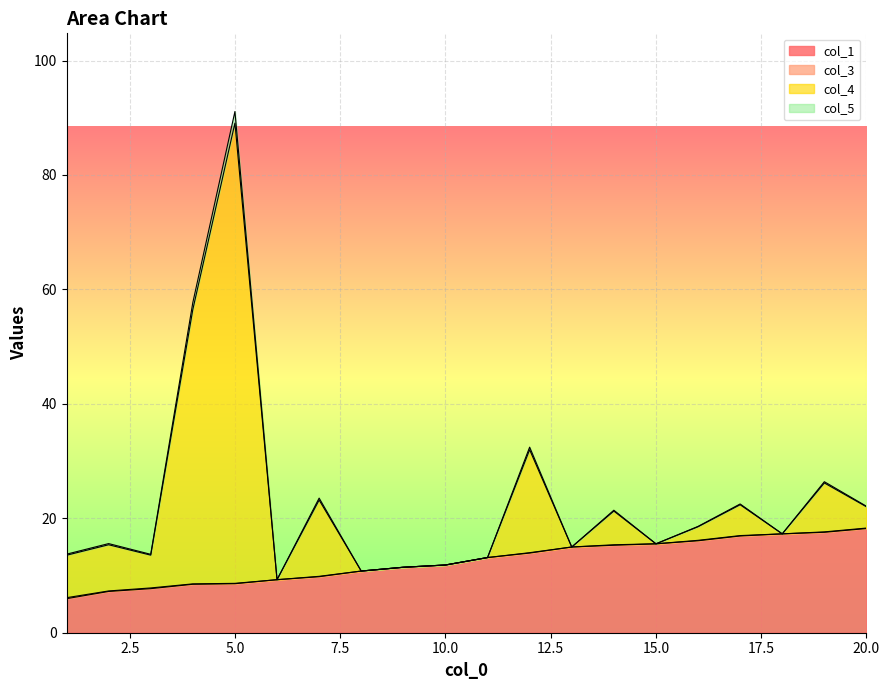

Is it true that col_4 equals 11.9 at 18?

False